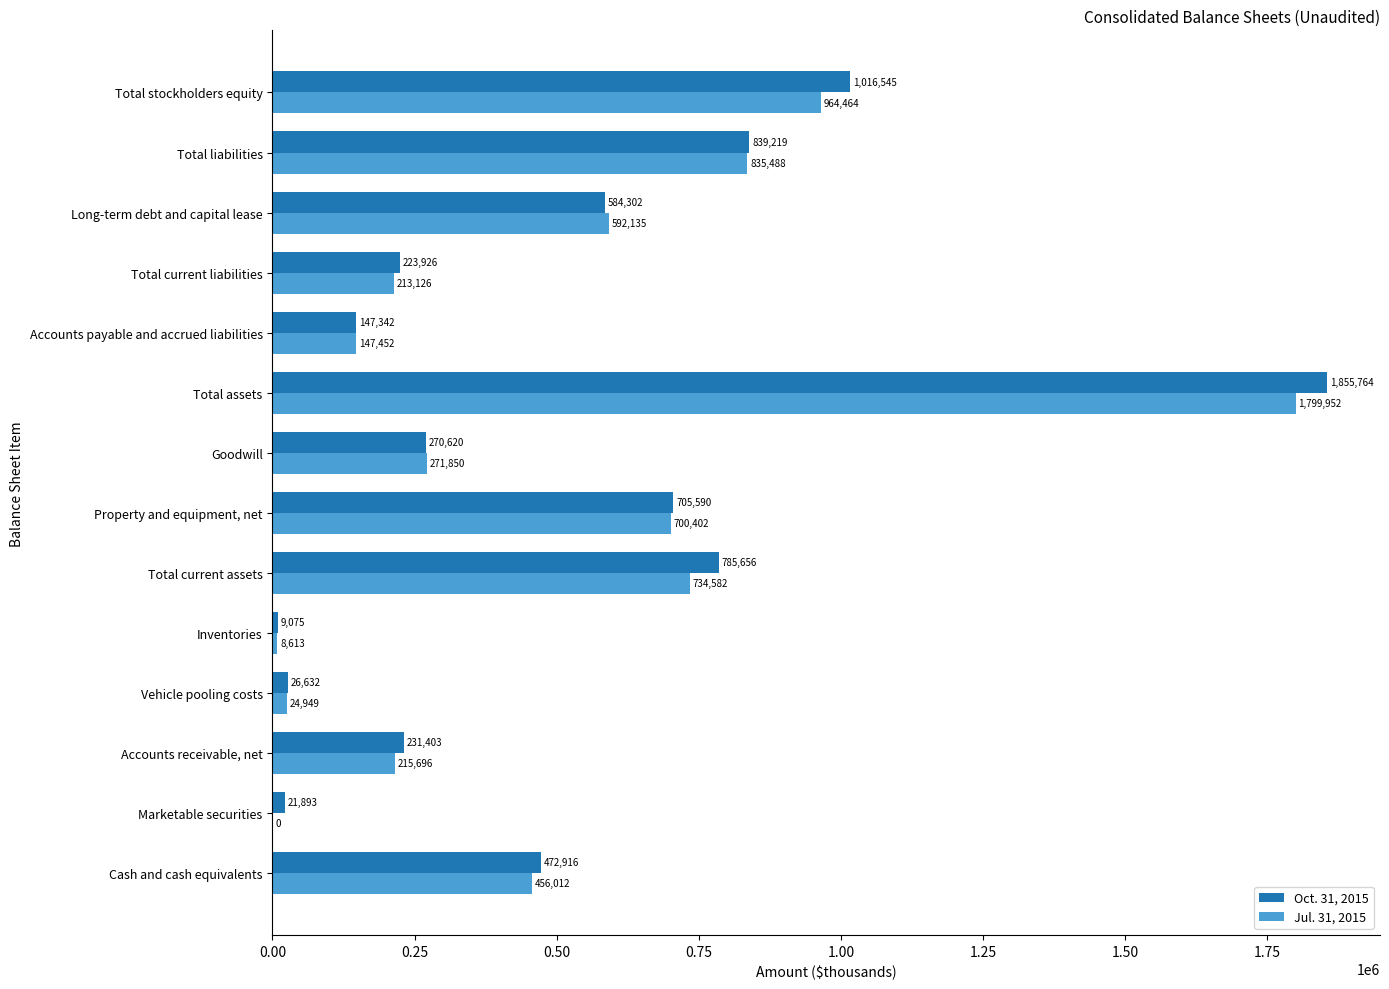

Between Cash and cash equivalents and Vehicle pooling costs, which series saw the biggest shift?

Oct. 31, 2015